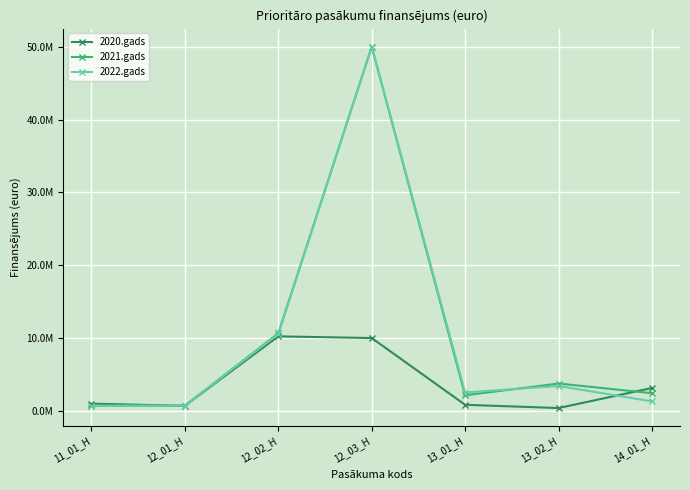

True or false: 2022.gads and 2020.gads cross at least once.

True